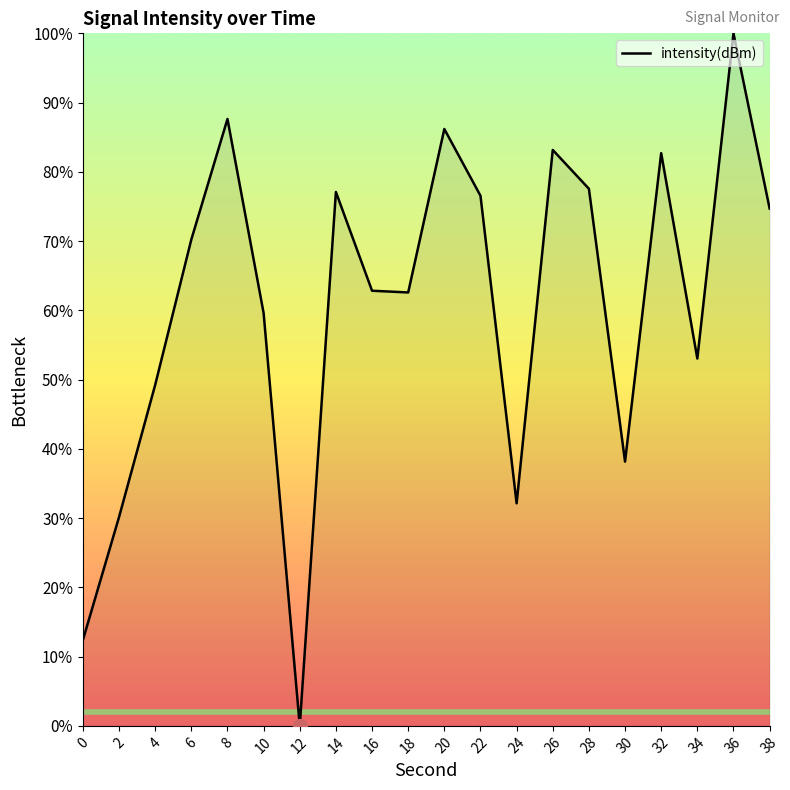

Approximately how many times larger is the value at 38 compared to 14?

1.0